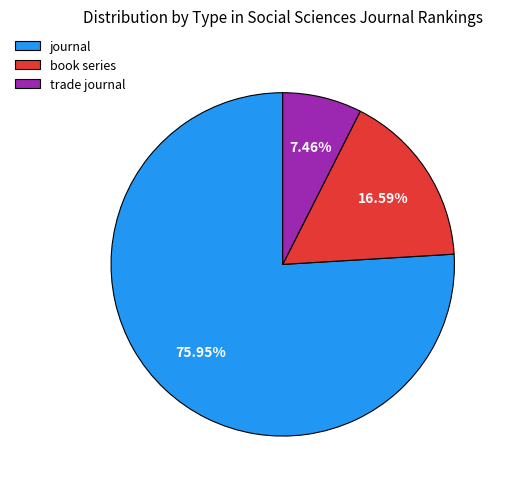

Does journal account for over 50% of the chart?

Yes